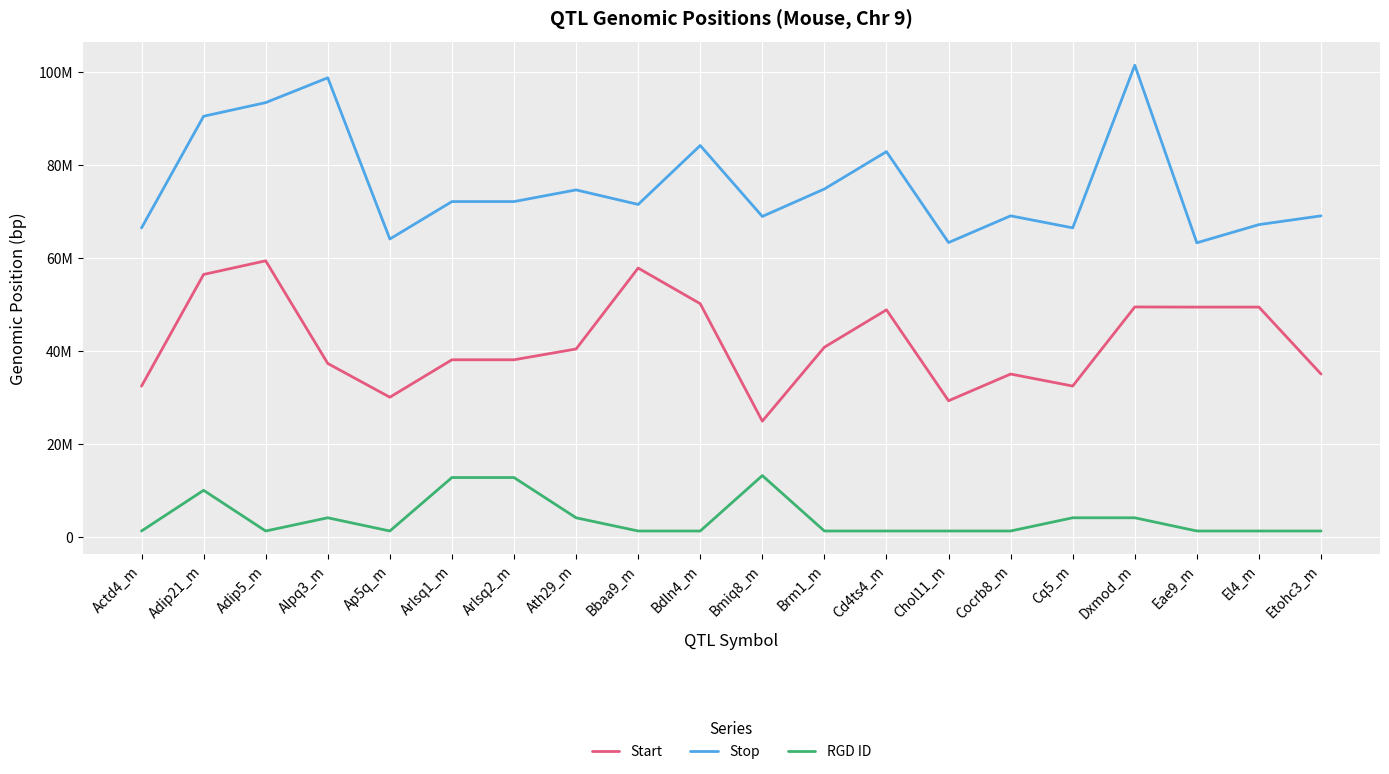

How many series are shown in this chart?

3